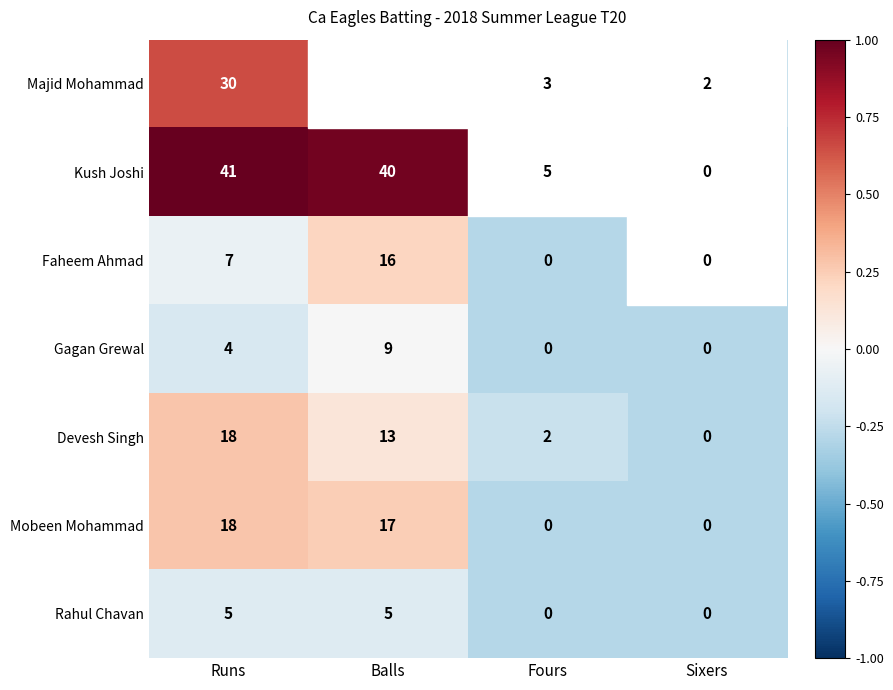

Which series changed the most between Balls and Sixers?

Kush Joshi